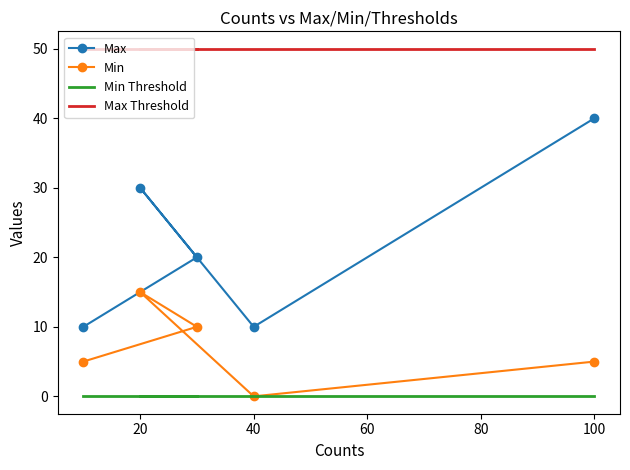

Where is Max nearest to the value 25?

20